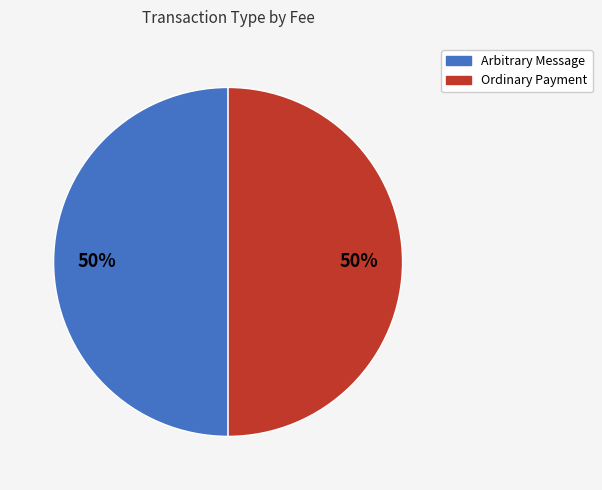

True or false: Arbitrary Message accounts for 43% of the total.

False